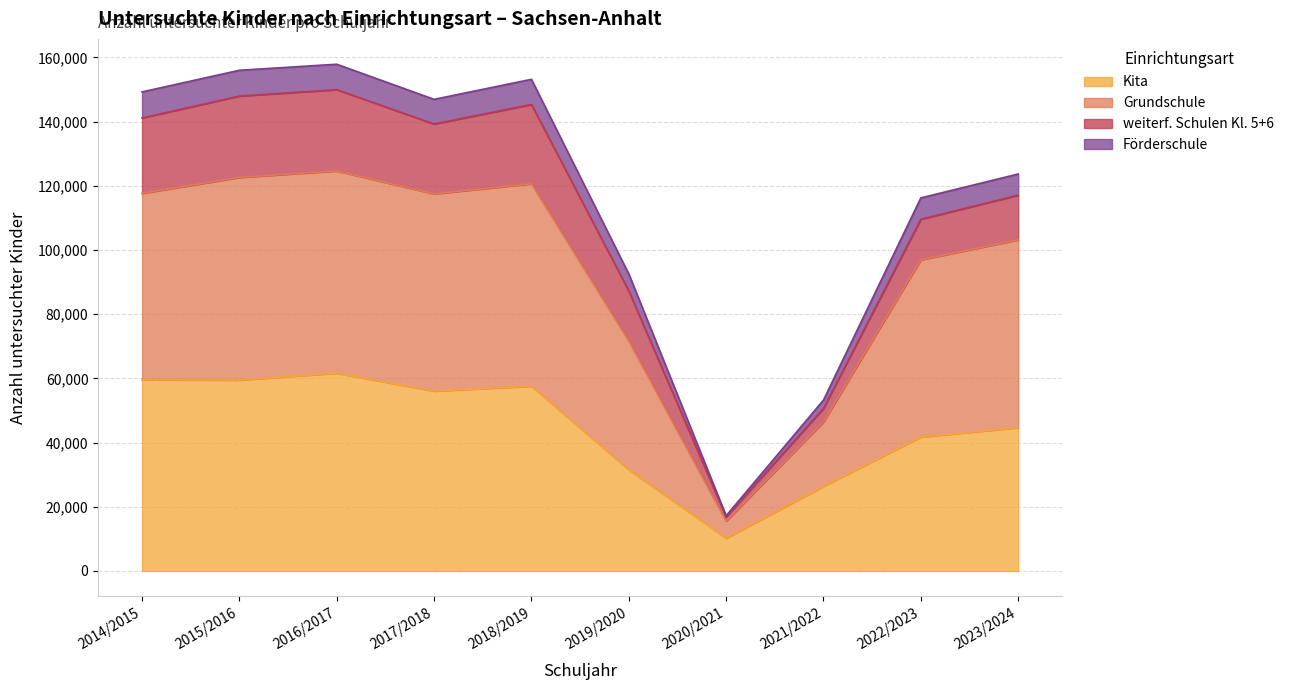

Where is the first local minimum for Kita?

2015/2016